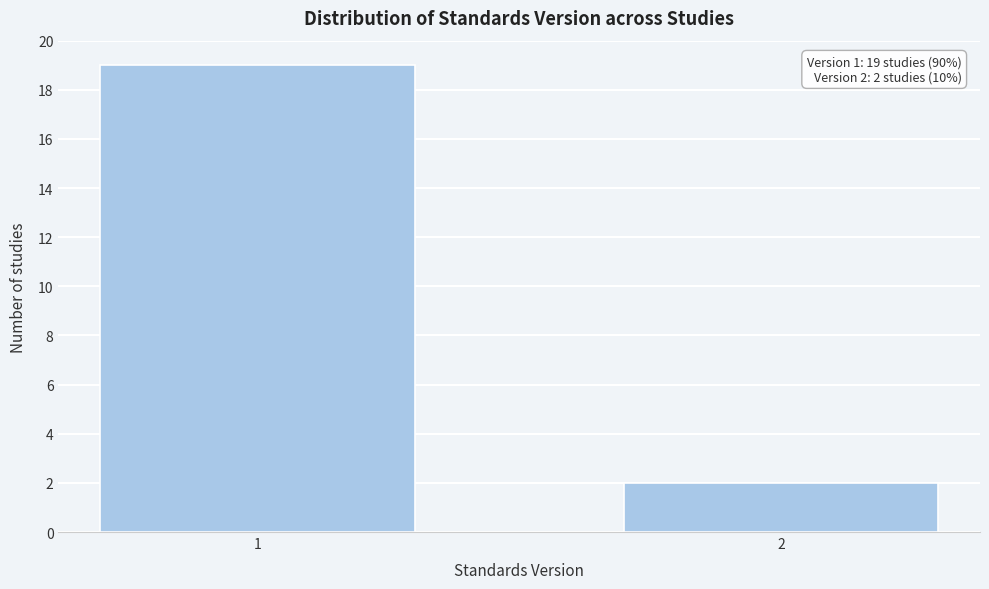

Reading right to left, extract all data points from this chart.

2	19